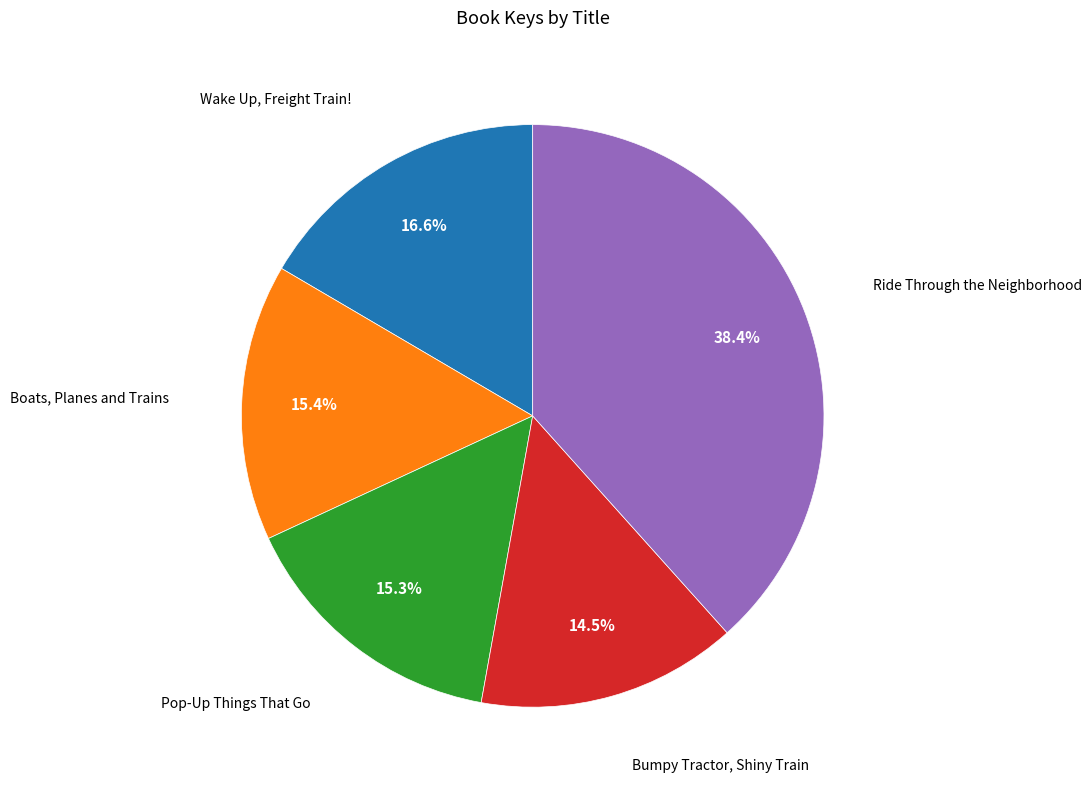

Is there a majority slice in this chart?

No